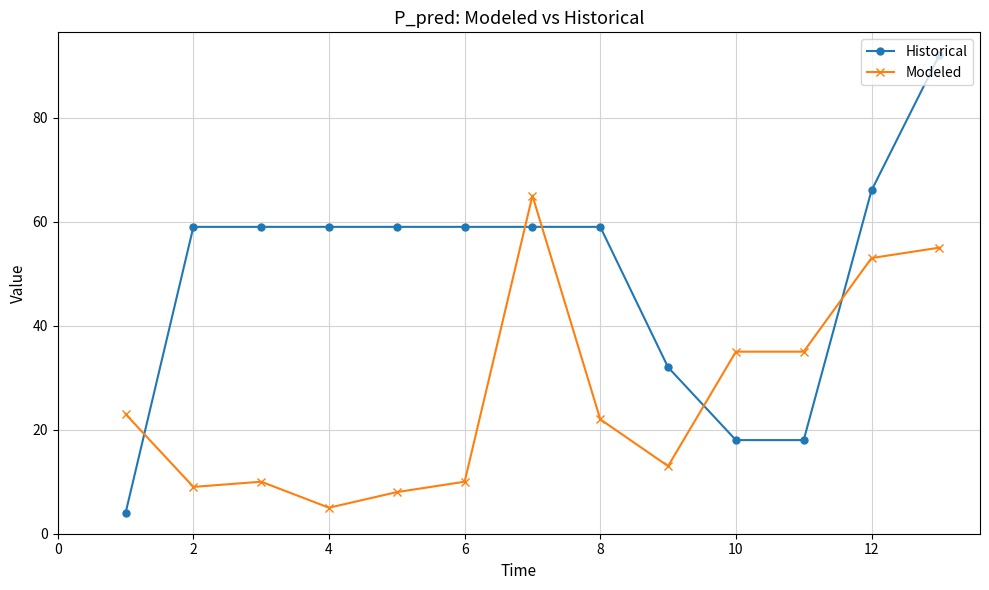

True or false: Historical and Modeled intersect in this chart.

True